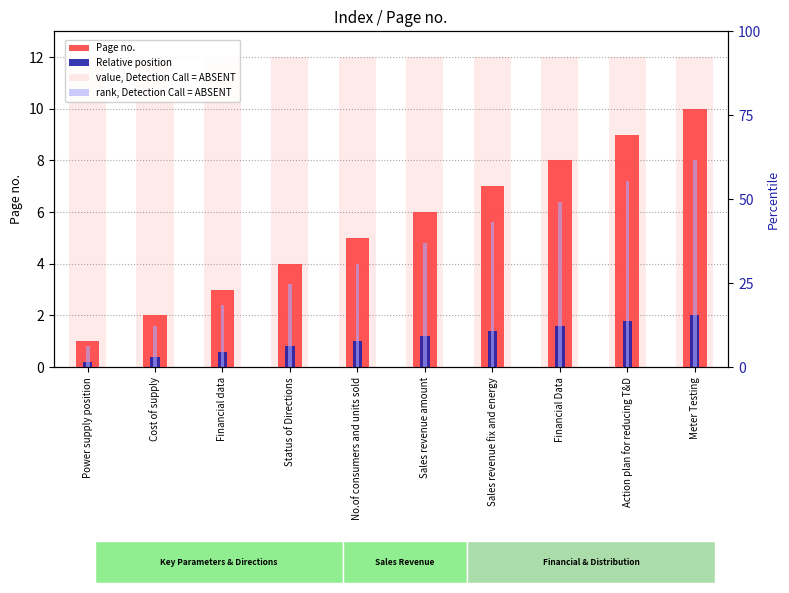

Reading right to left, transcribe all the data shown in this chart.

Page no.: 10.0	9.0	8.0	7.0	6.0	5.0	4.0	3.0	2.0	1.0
Relative position: 2.0	1.8	1.6	1.4	1.2	1.0	0.8	0.6	0.4	0.2
value, Detection Call = ABSENT: 12.0	12.0	12.0	12.0	12.0	12.0	12.0	12.0	12.0	12.0
rank, Detection Call = ABSENT: 8.0	7.2	6.4	5.6	4.8	4.0	3.2	2.4	1.6	0.8